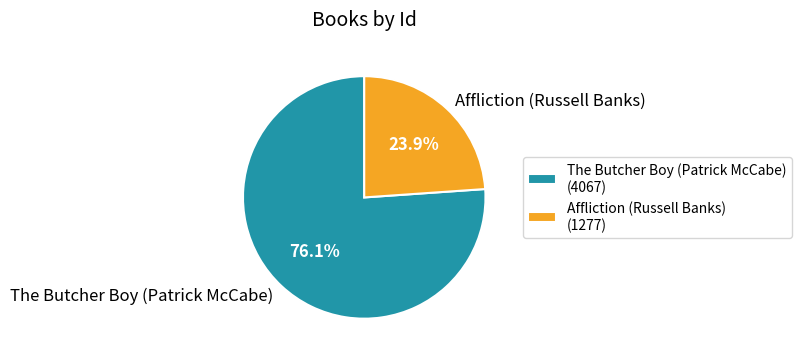

Which category has the smallest portion of the pie?

Affliction (Russell Banks)